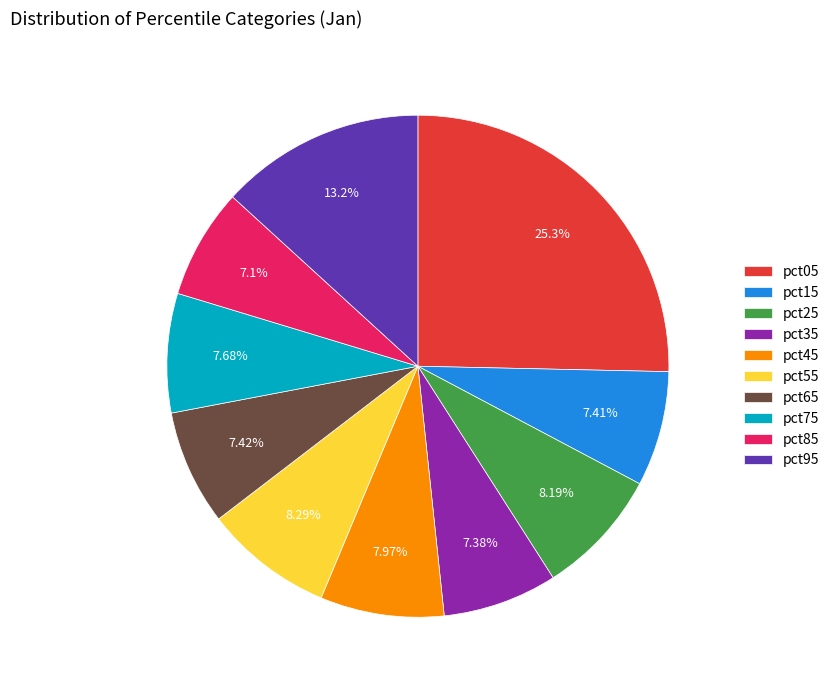

To the nearest percent, what portion does pct85 represent?

7%